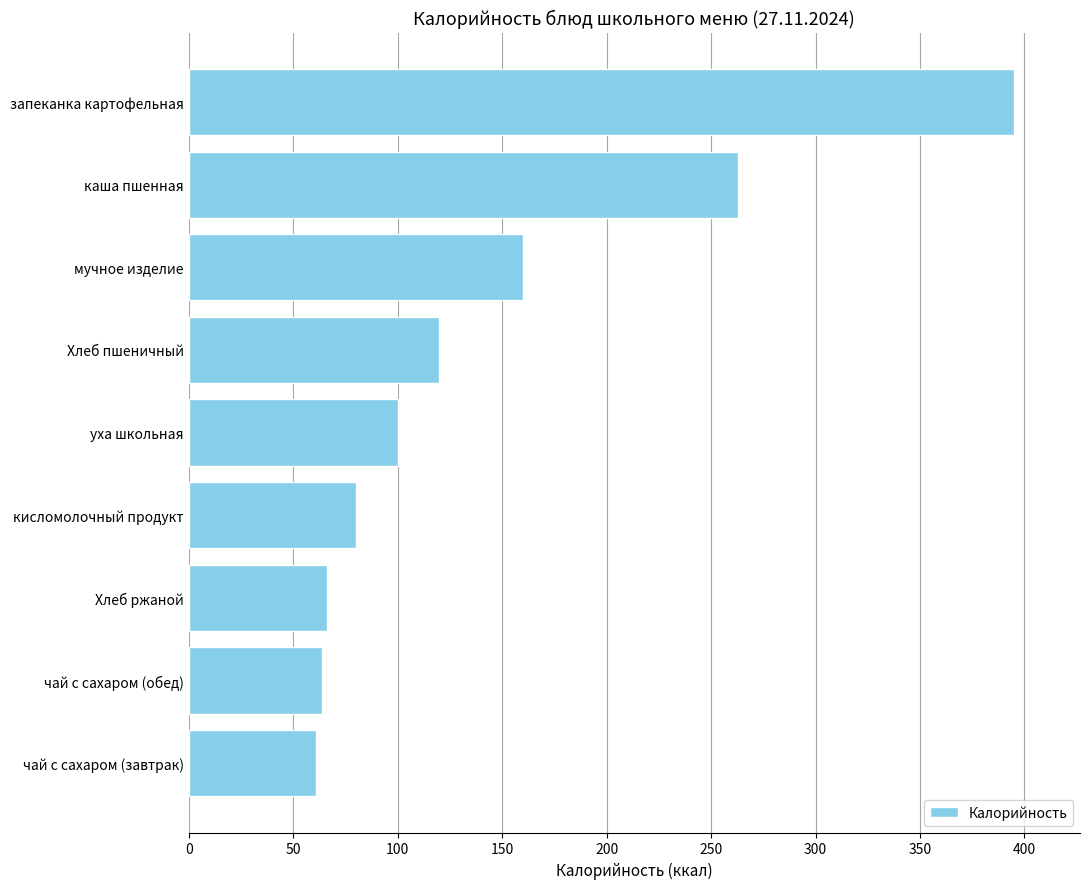

Reading top to bottom, list all the values displayed in this chart.

запеканка картофельная=395	каша пшенная=263	мучное изделие=160	Хлеб пшеничный=120	уха школьная=100	кисломолочный продукт=80	Хлеб ржаной=66	чай с сахаром (обед)=64	чай с сахаром (завтрак)=61